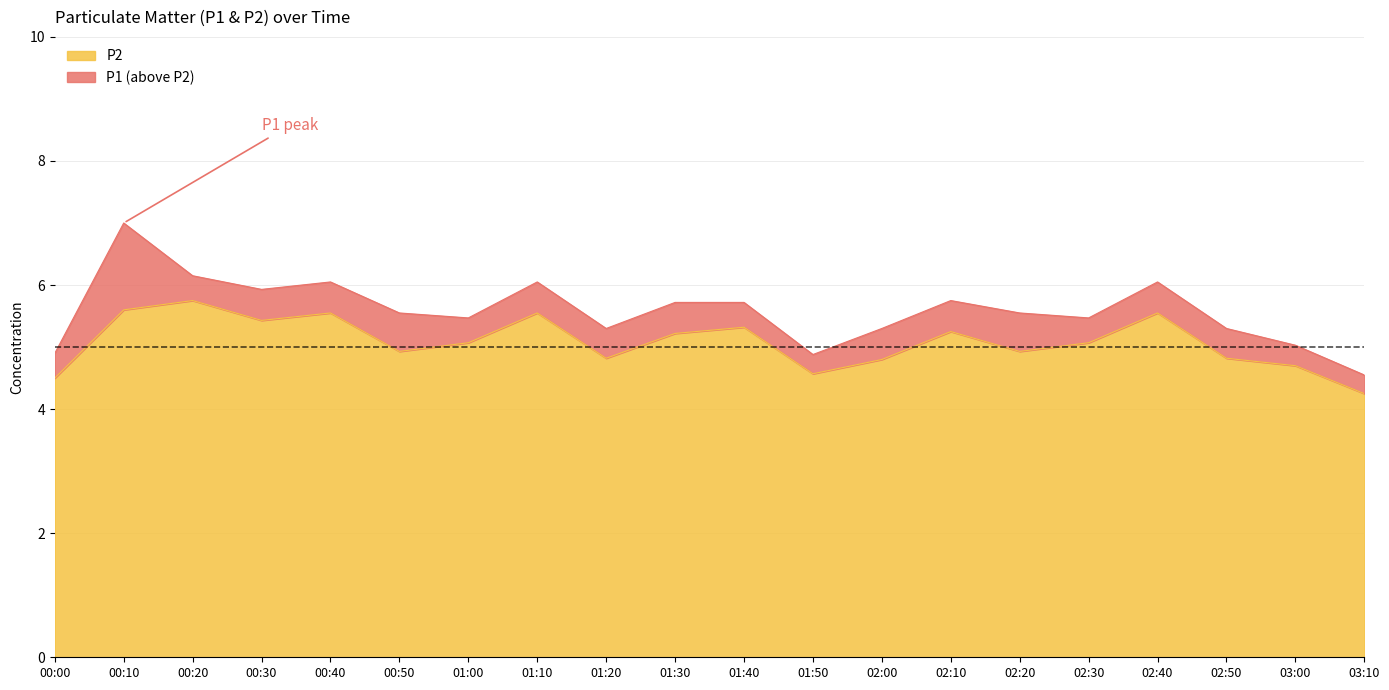

What is the sum of the P2 values at 03:10 and 00:00?

8.8